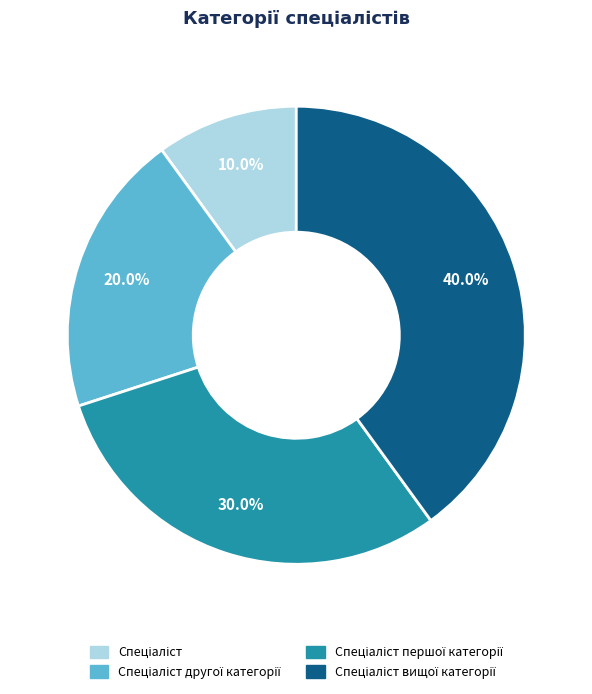

Count the number of slices in the pie.

4